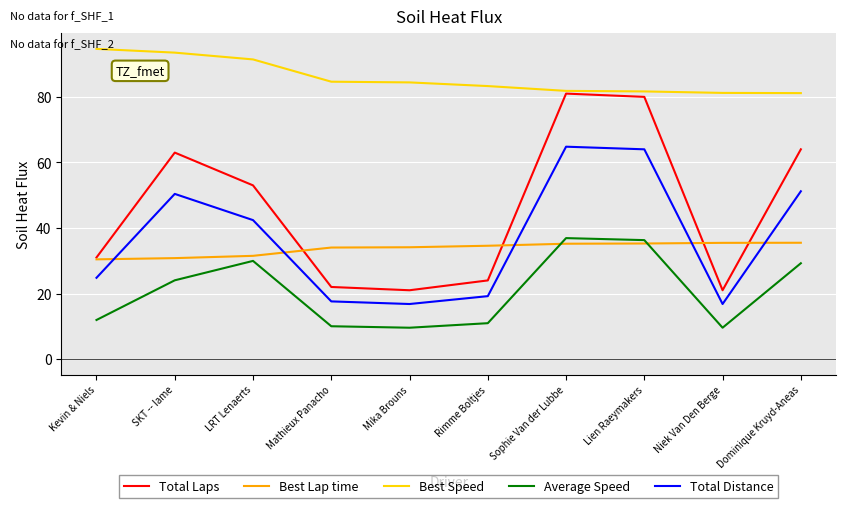

Is this an area chart (filled region under the line)?

No